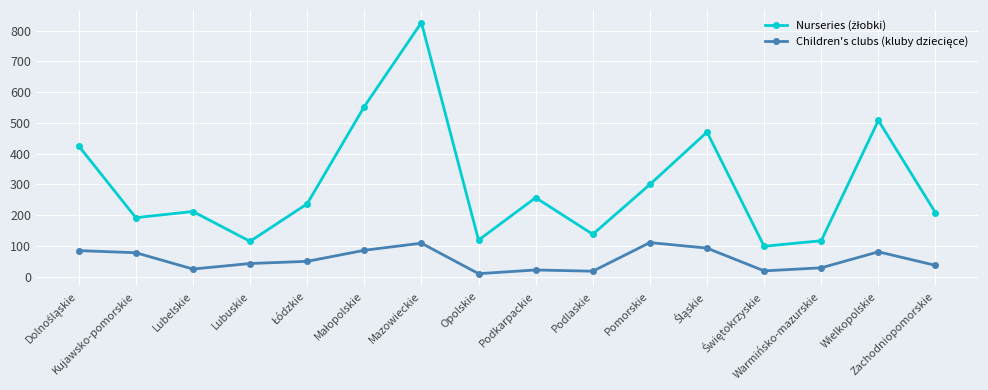

What is the greatest value displayed?

826